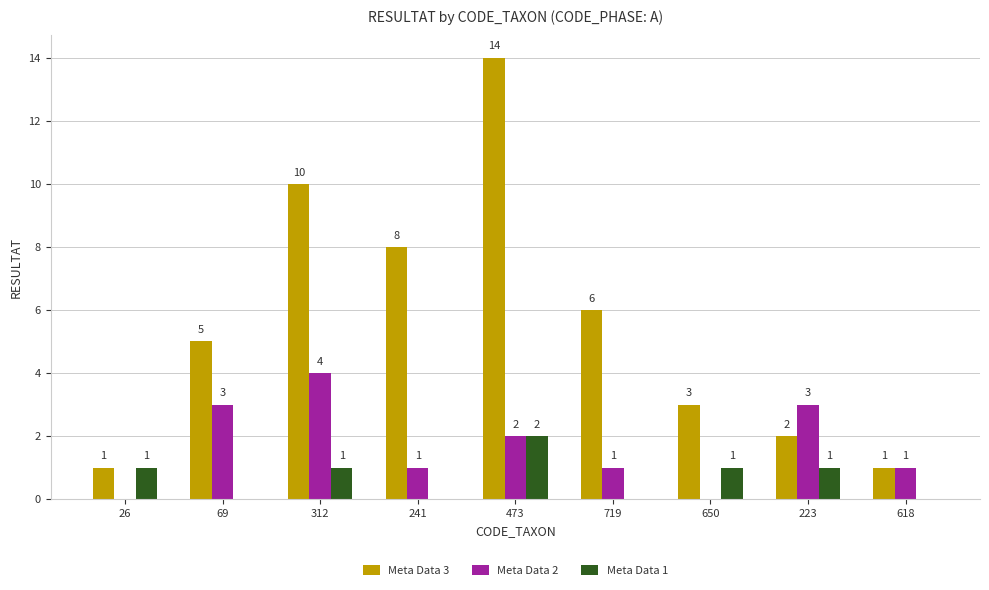

Reading left to right, list all the values displayed in this chart.

Meta Data 3: 26=1	69=5	312=10	241=8	473=14	719=6	650=3	223=2	618=1
Meta Data 2: 26=0	69=3	312=4	241=1	473=2	719=1	650=0	223=3	618=1
Meta Data 1: 26=1	69=0	312=1	241=0	473=2	719=0	650=1	223=1	618=0